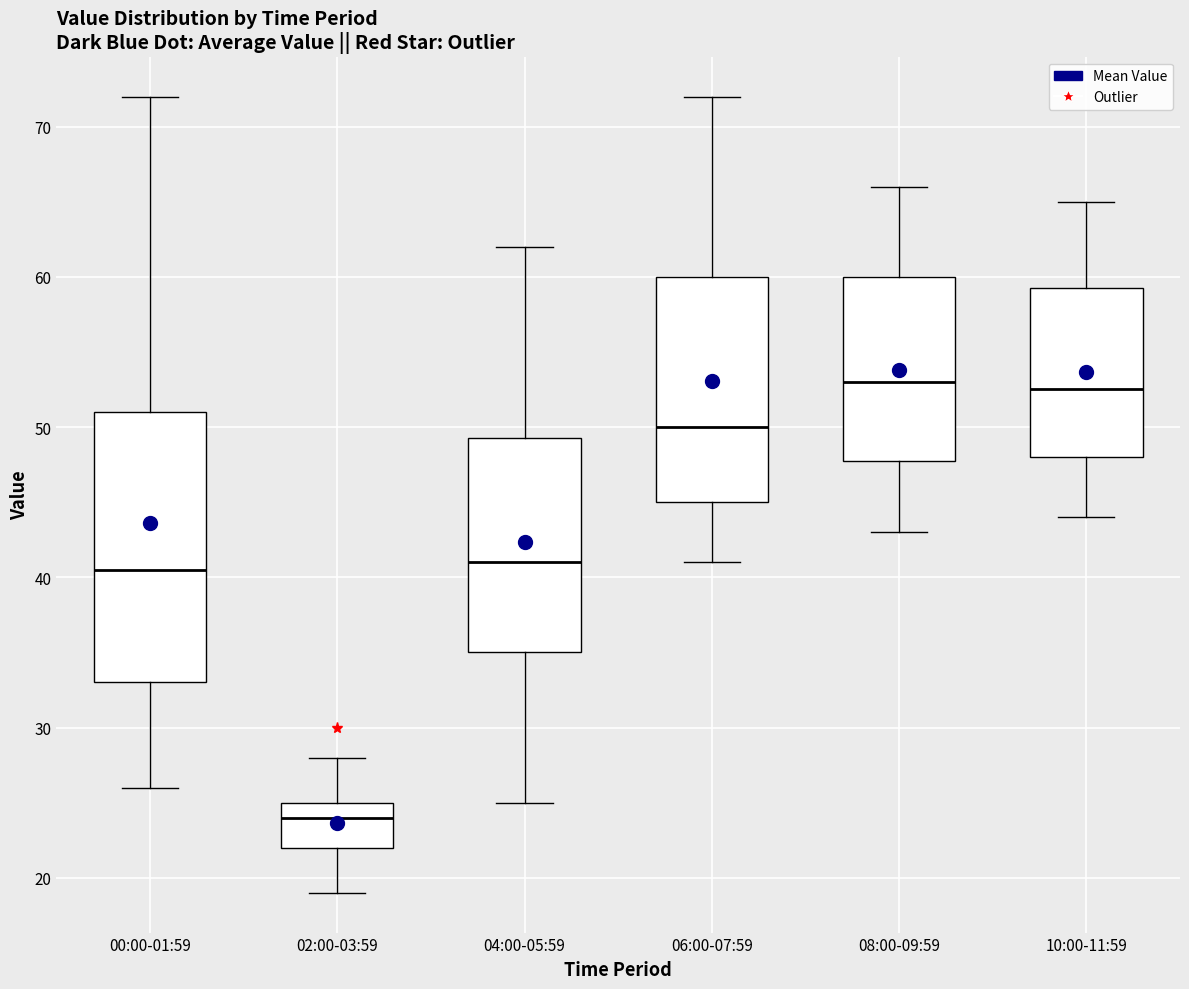

Which box's median line is the lowest?

02:00-03:59